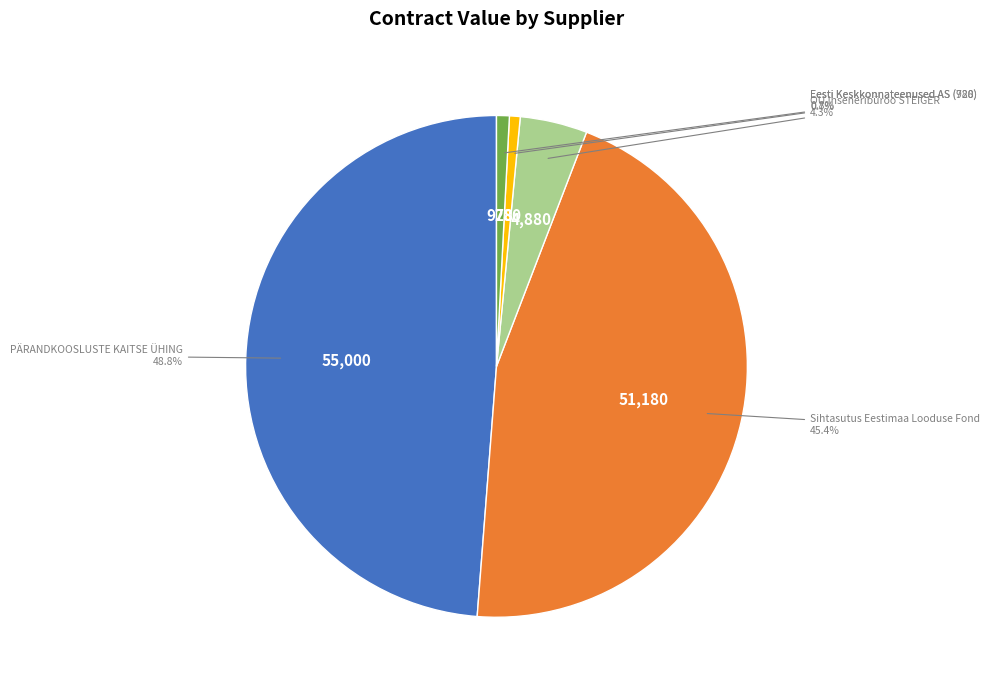

Is there a majority slice in this chart?

No